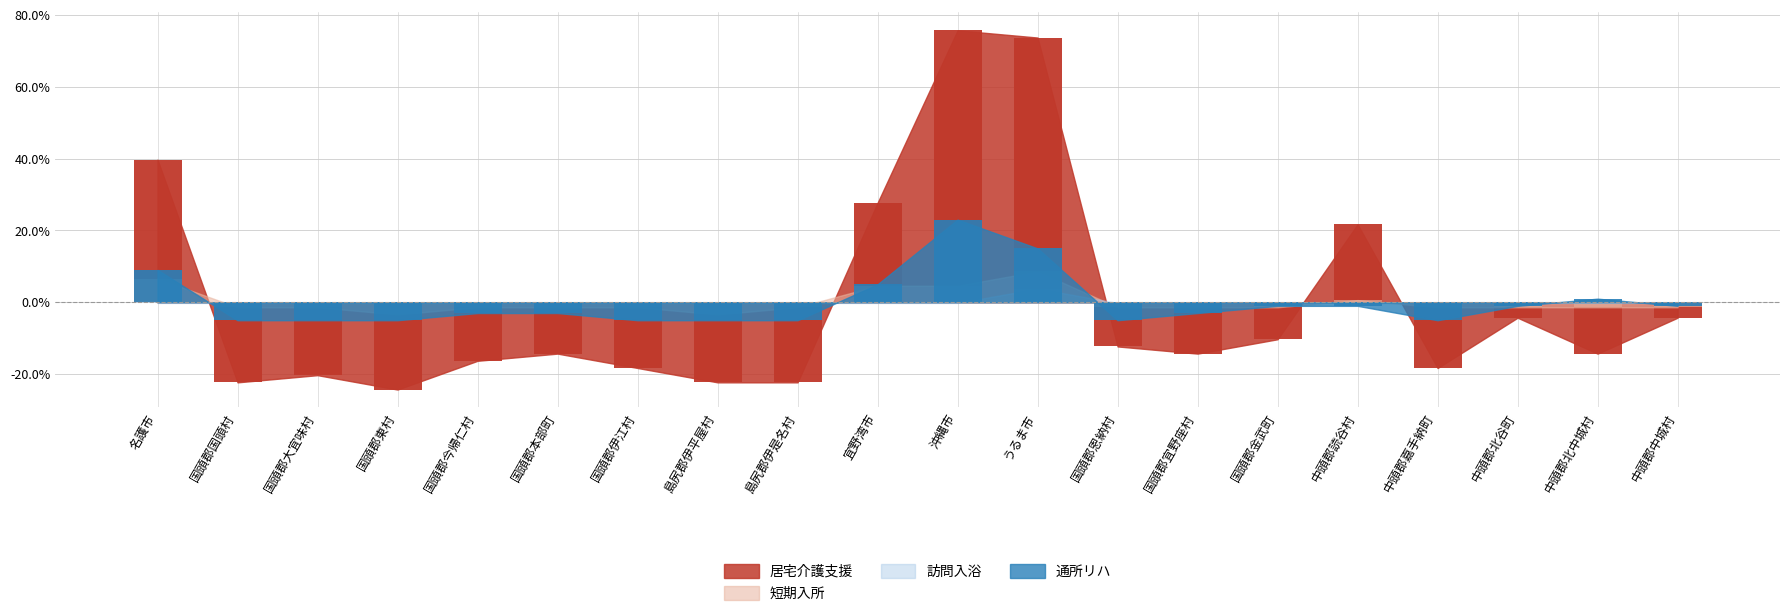

At which label does 通所リハ first exceed 0?

名護市